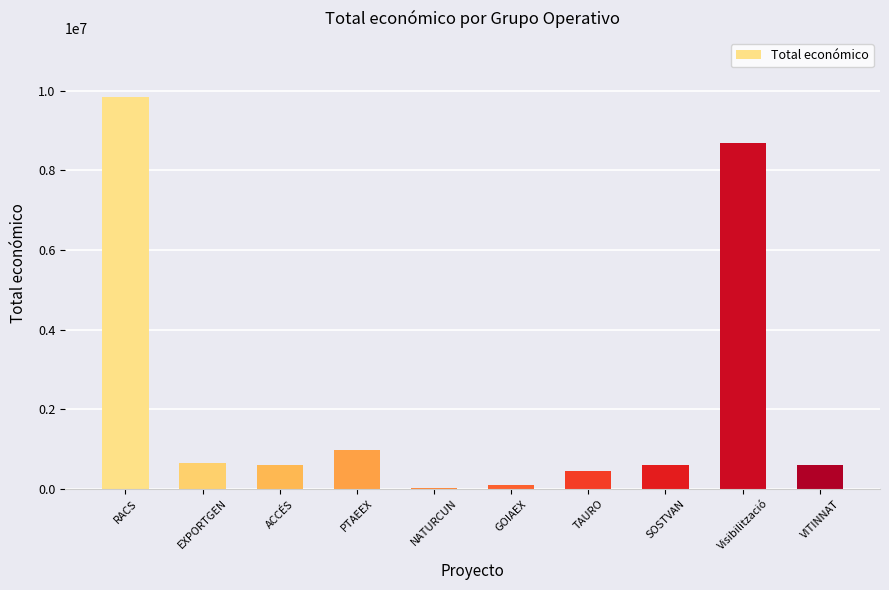

What is the change in value from EXPORTGEN to TAURO?

-204500